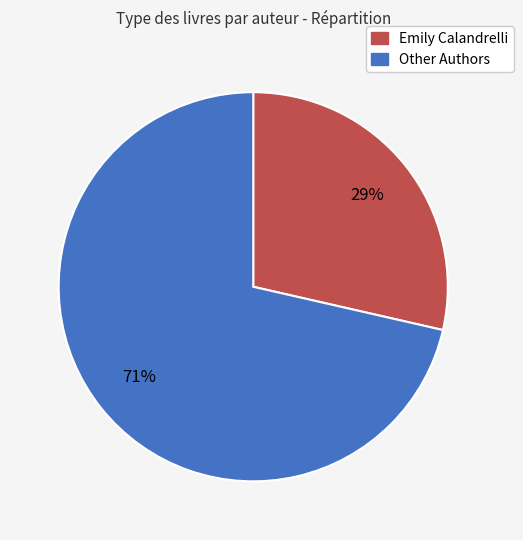

Is there a majority slice in this chart?

Yes